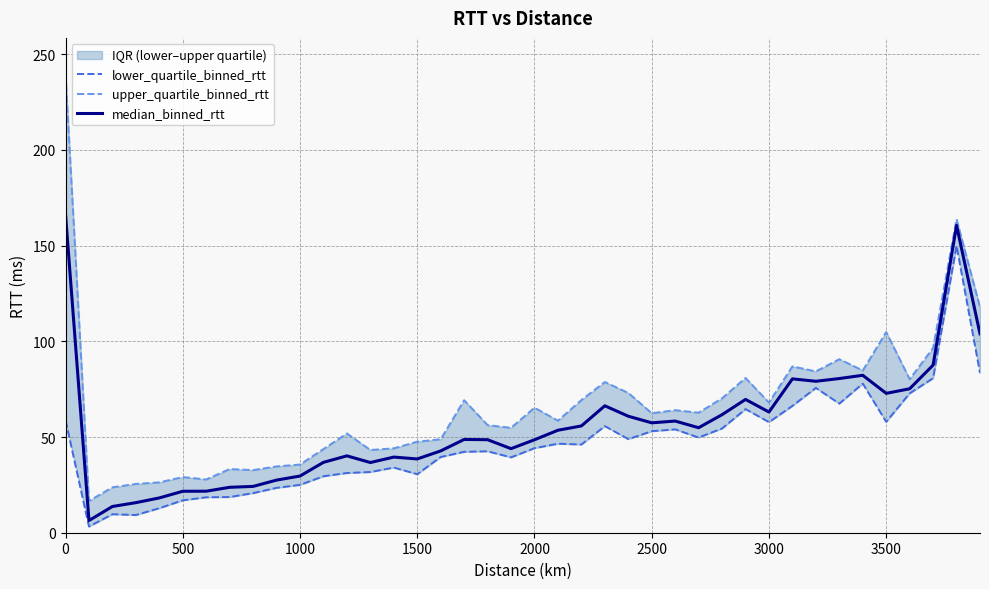

How many lines are shown in the chart?

3